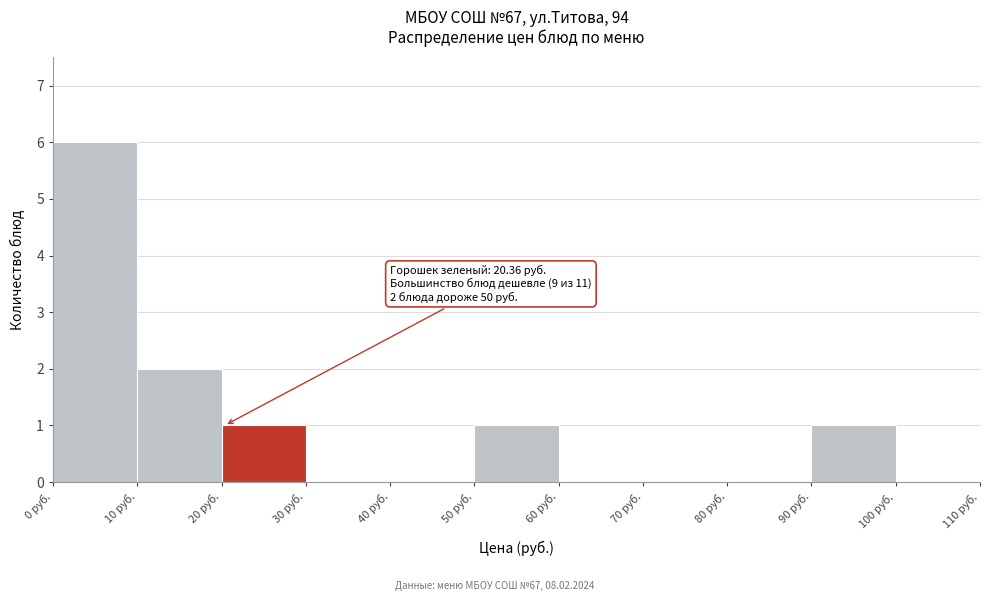

Which range on the x-axis has the tallest bar?

0 to 10